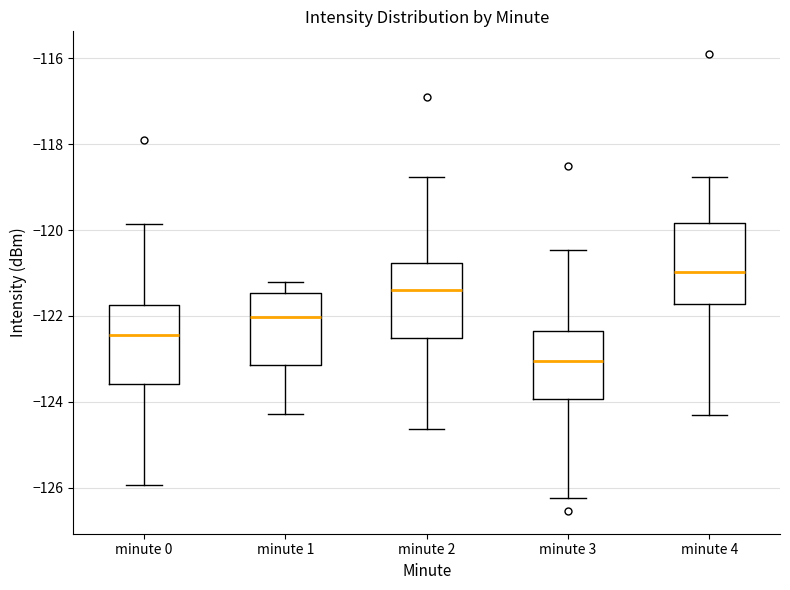

Reading left to right, read every box against the y-axis: the position of its median line, the range the box covers, and the ends of its whiskers. The values are not printed on the chart, so give them approximately, as read against the axis.

minute 0: median -122.4, box -123.6 to -121.8, whiskers -126.0 to -119.8
minute 1: median -122.0, box -123.2 to -121.4, whiskers -124.2 to -121.2
minute 2: median -121.4, box -122.6 to -120.8, whiskers -124.6 to -118.8
minute 3: median -123.0, box -124.0 to -122.4, whiskers -126.2 to -120.4
minute 4: median -121.0, box -121.8 to -119.8, whiskers -124.2 to -118.8